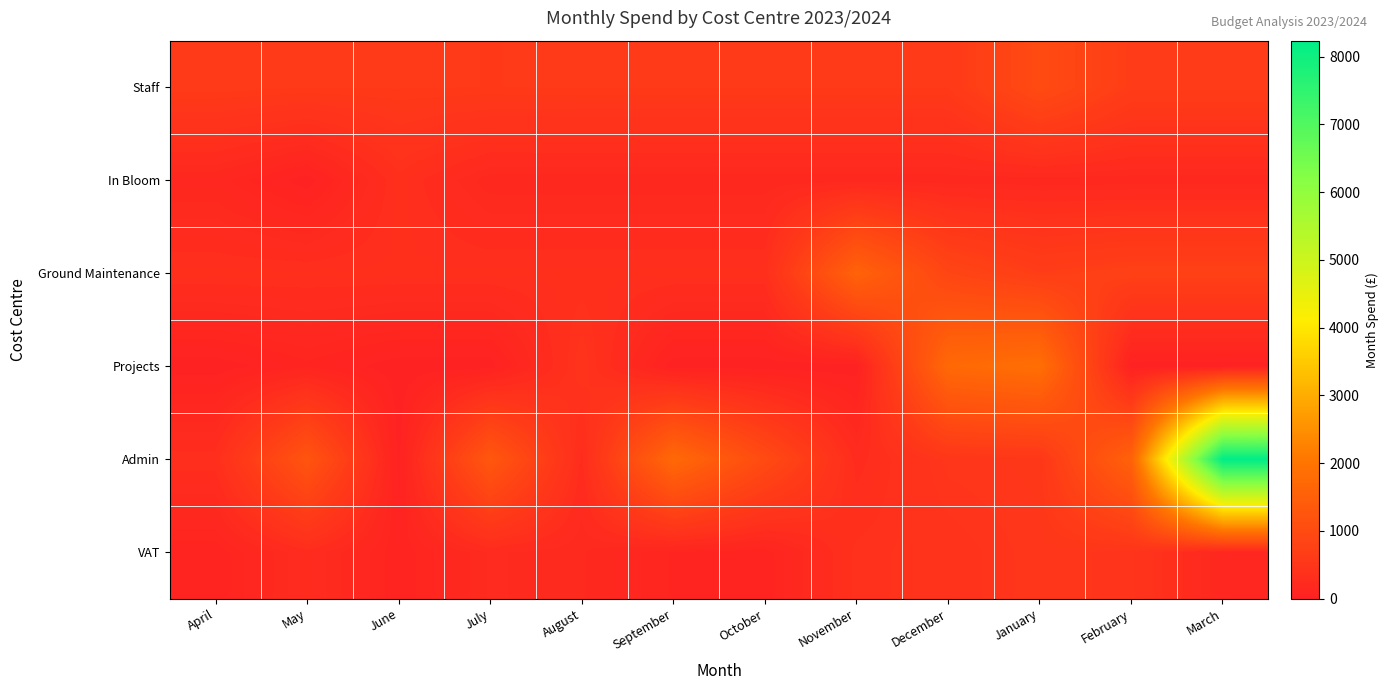

Reading right to left, extract all data points from this chart.

Staff: March=658.5	February=658.5	January=1000.3	December=583.4	November=583.4	October=583.4	September=583.4	August=583.4	July=578.4	June=583.4	May=583.4	April=604.2
In Bloom: March=166.6	February=166.6	January=166.6	December=166.6	November=166.6	October=166.6	September=166.6	August=166.6	July=166.6	June=333.1	May=0.0	April=151.4
Ground Maintenance: March=750.0	February=750.0	January=679.2	December=869.2	November=1579.2	October=329.2	September=329.2	August=329.2	July=329.2	June=329.2	May=329.2	April=329.2
Projects: March=0.0	February=0.0	January=1864.4	December=1728.9	November=0.0	October=0.0	September=0.0	August=418.9	July=0.0	June=0.0	May=81.8	April=0.0
Admin: March=8234.3	February=1566.0	January=526.3	December=500.0	November=261.1	October=997.2	September=1736.5	August=270.6	July=1308.9	June=12.0	May=1233.8	April=319.3
VAT: March=150.9	February=463.2	January=508.7	December=415.4	November=368.0	October=67.5	September=90.7	August=197.8	July=231.6	June=65.8	May=268.1	April=65.8